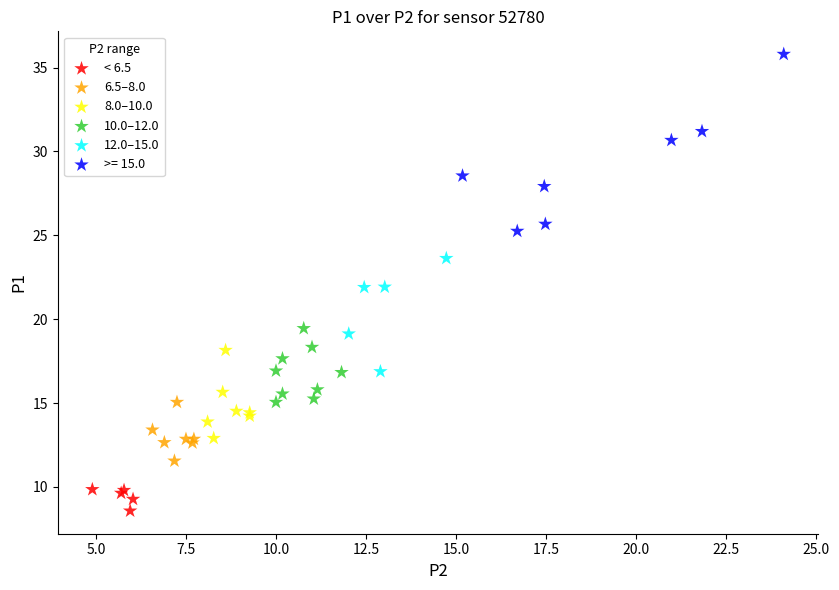

Which series contains the highest Y value?

>= 15.0